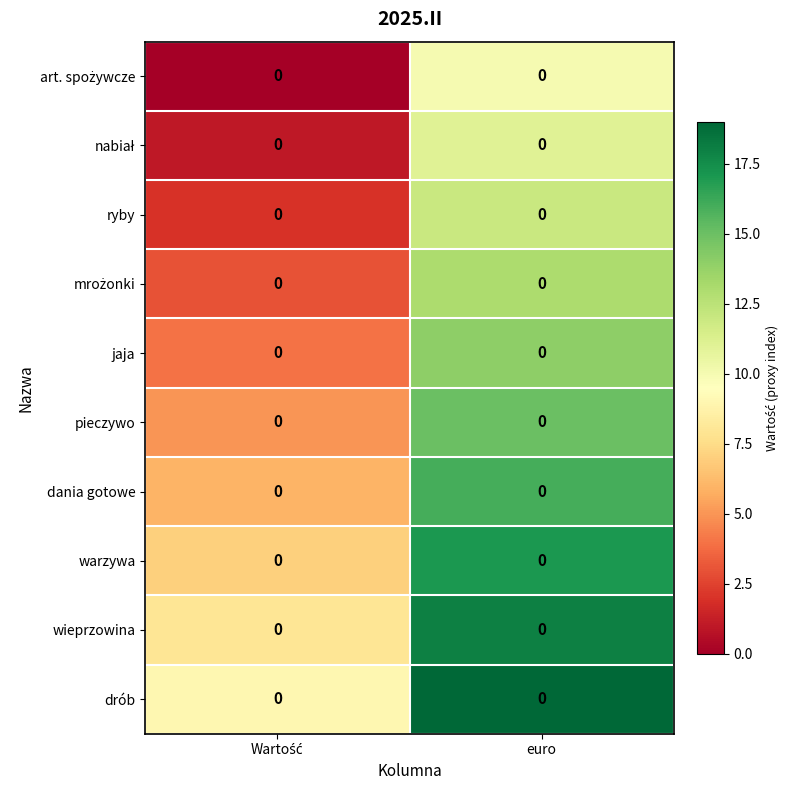

Is the value of dania gotowe at euro greater than the value of wieprzowina at euro?

No